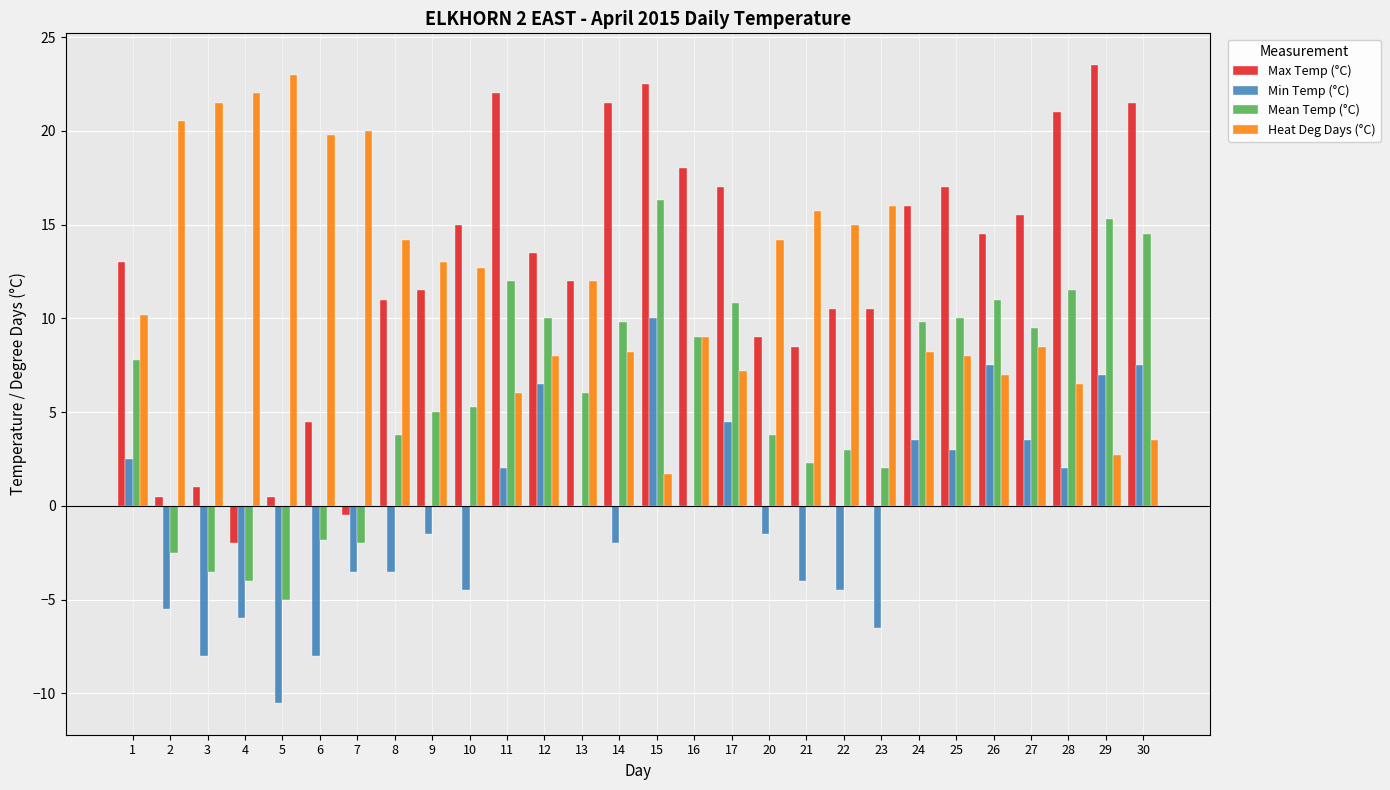

How many groups of bars are there?

28